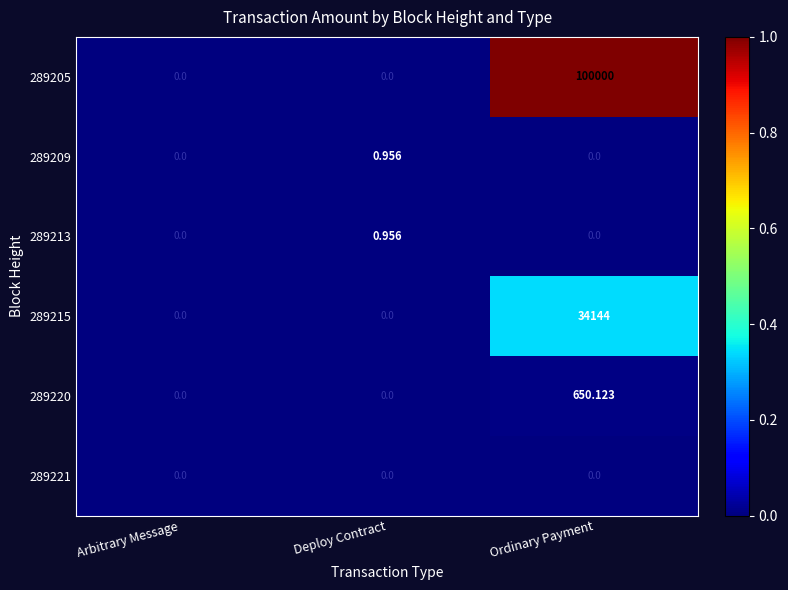

At which category is the sum across all series the highest?

Ordinary Payment